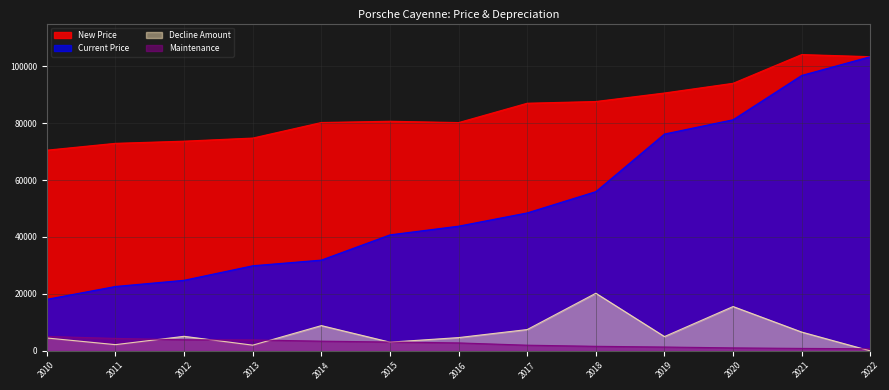

Reading left to right, transcribe all the data shown in this chart.

New Price: 2010=70515	2011=72918	2012=73678	2013=74770	2014=80231	2015=80677	2016=80210	2017=87010	2018=87616	2019=90606	2020=94015	2021=104111	2022=103367
Current Price: 2010=18106	2011=22622	2012=24796	2013=29897	2014=31891	2015=40760	2016=43812	2017=48470	2018=55950	2019=76192	2020=81206	2021=96774	2022=103367
Maintenance: 2010=5051	2011=4369	2012=3899	2013=3843	2014=3403	2015=3108	2016=2789	2017=1989	2018=1595	2019=1345	2020=1043	2021=854	2022=736
Decline Amount: 2010=4516	2011=2174	2012=5101	2013=1994	2014=8869	2015=3052	2016=4658	2017=7480	2018=20242	2019=5014	2020=15568	2021=6593	2022=0